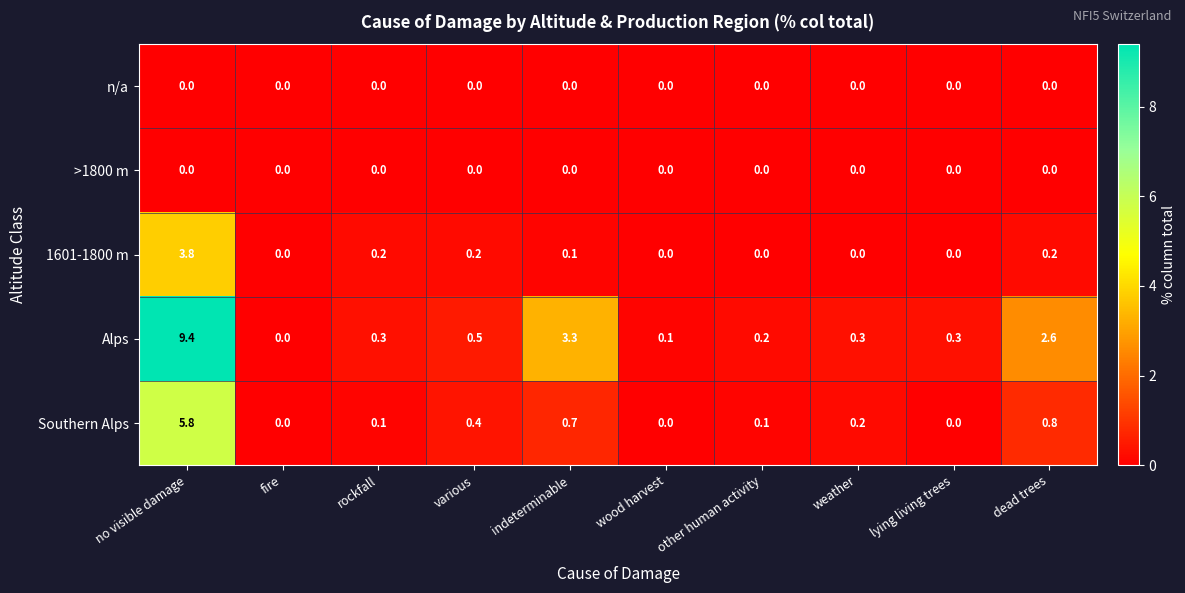

Which category has the highest value in the Alps series?

no visible damage